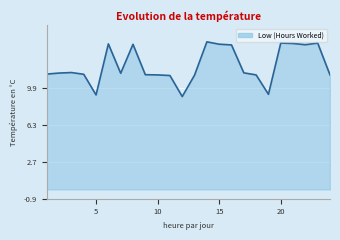

What is the greatest value displayed?

14.4